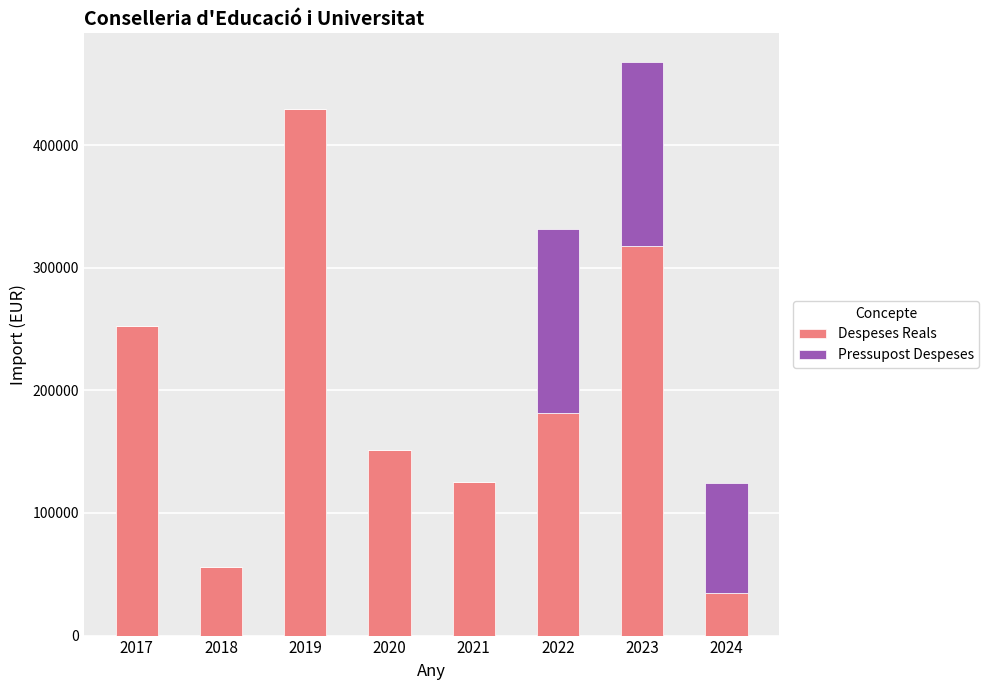

What is the sum of the Despeses Reals values at 2019 and 2022?

610392.5